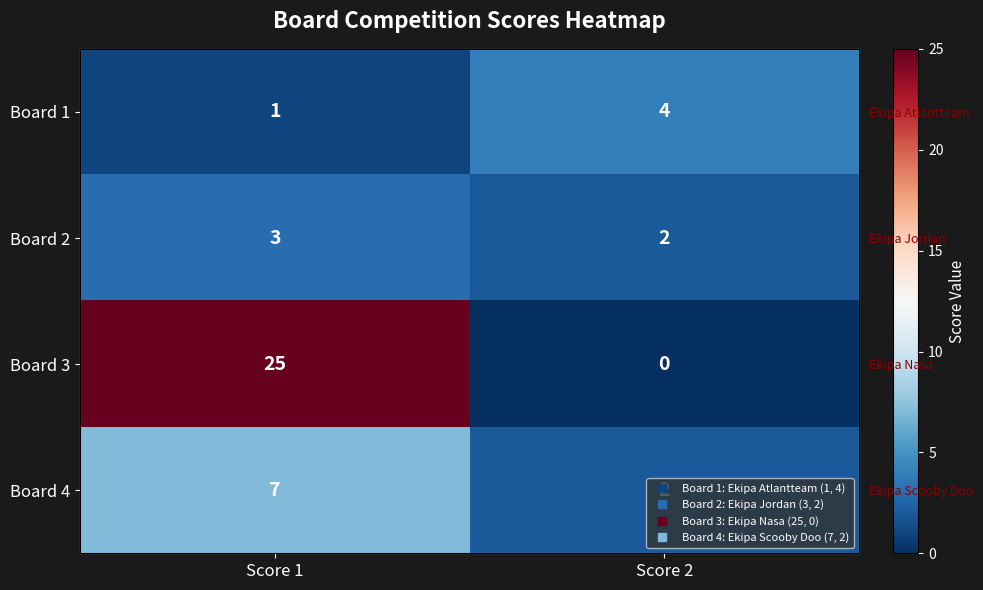

Which series changed the most between Score 1 and Score 2?

Board 3